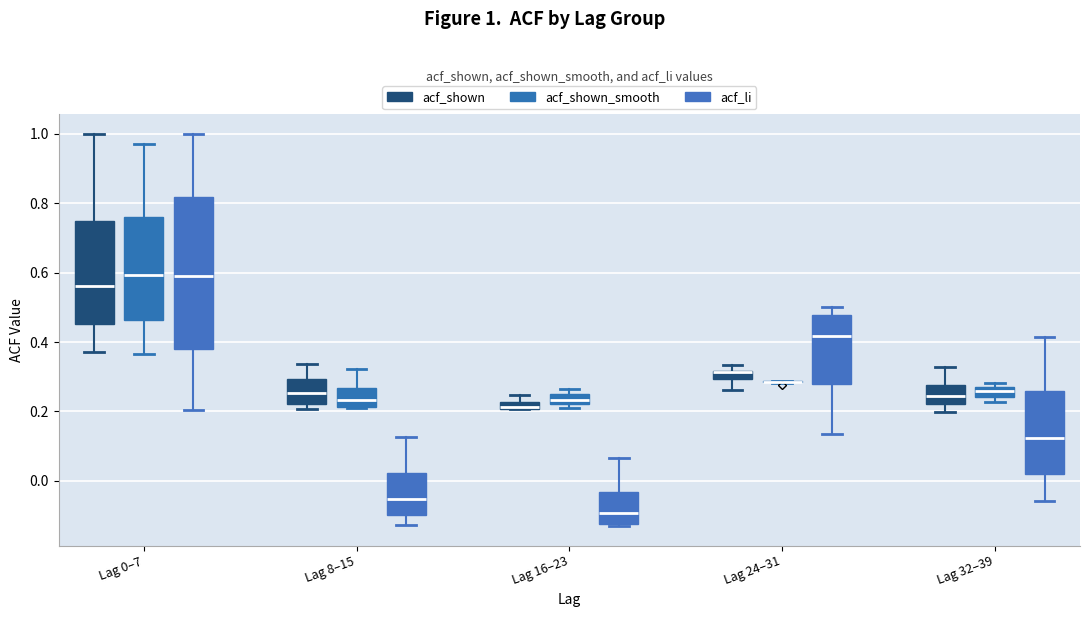

Comparing the boxes themselves (not the whiskers), which one is the tallest?

Lag 0–7 (acf_li)